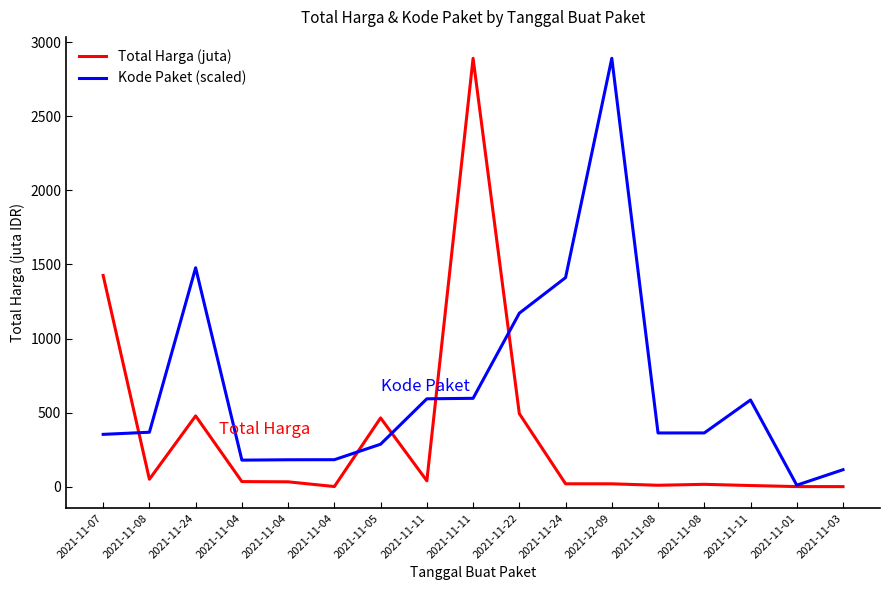

What are all the series names shown in the legend?

Total Harga (juta), Kode Paket (scaled)